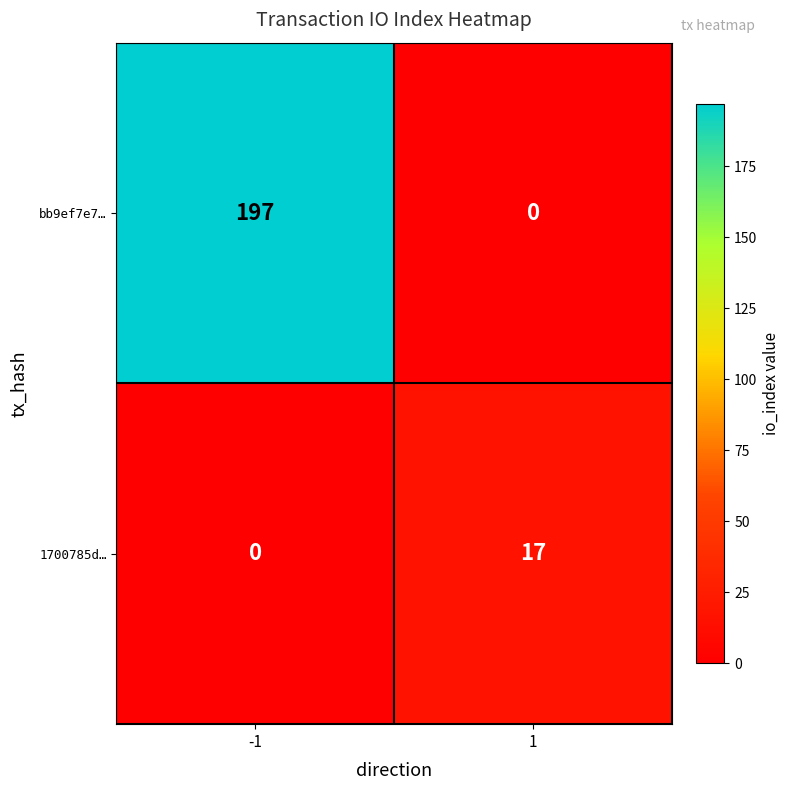

Which series has the largest total across all categories?

bb9ef7e7…